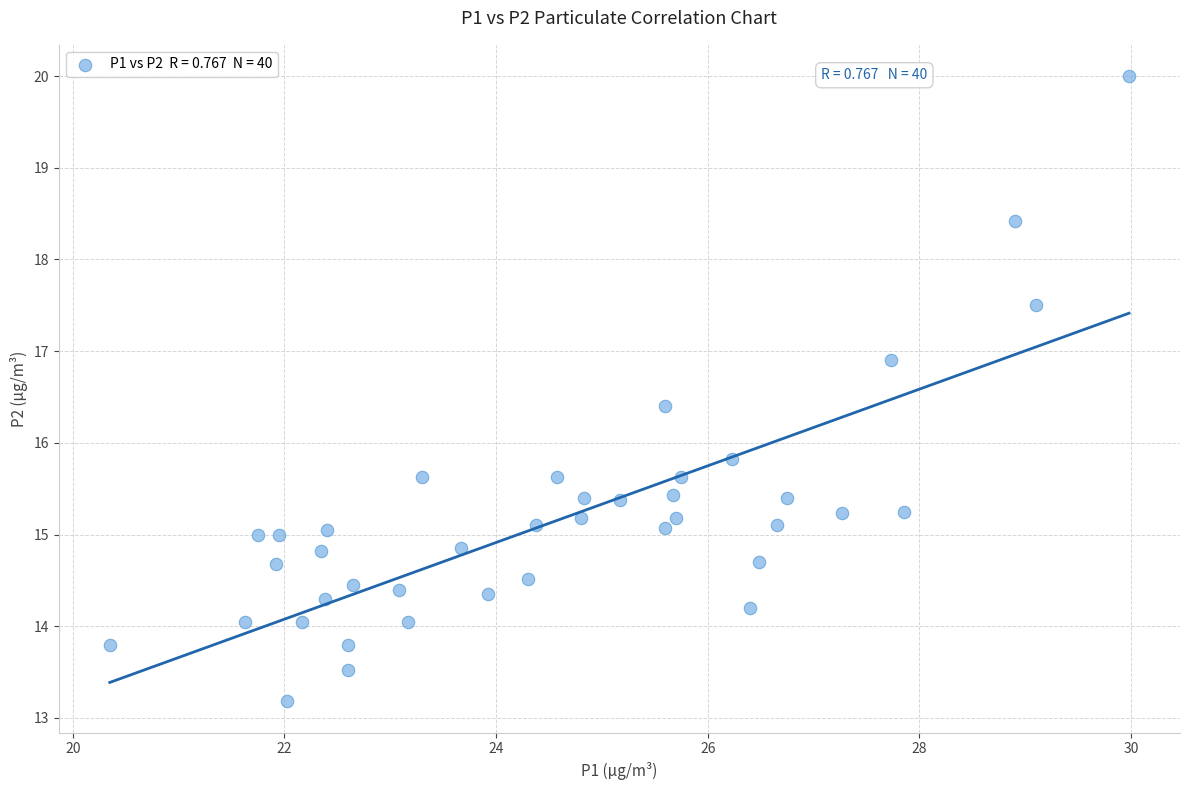

What is the range of Y values (max minus min)?

6.8